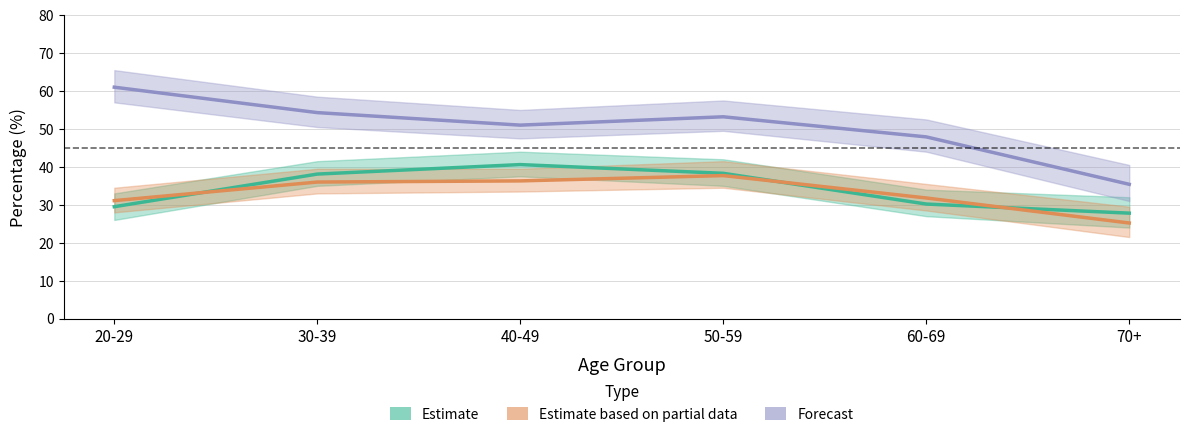

True or false: Forecast has more than 1 points higher than both neighbors.

False